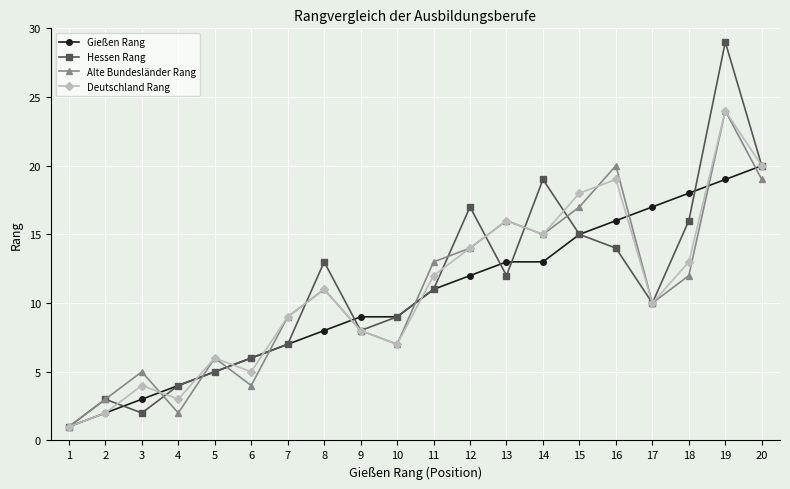

At which category is the sum across all series the highest?

19